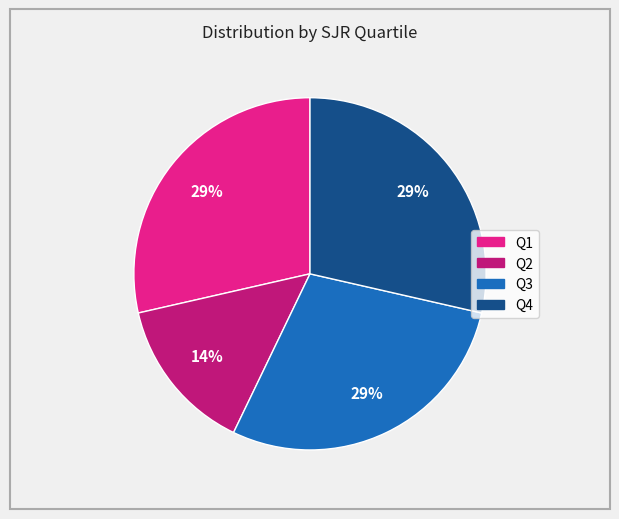

Approximately how many times larger is the value at Q4 compared to Q3?

1.0